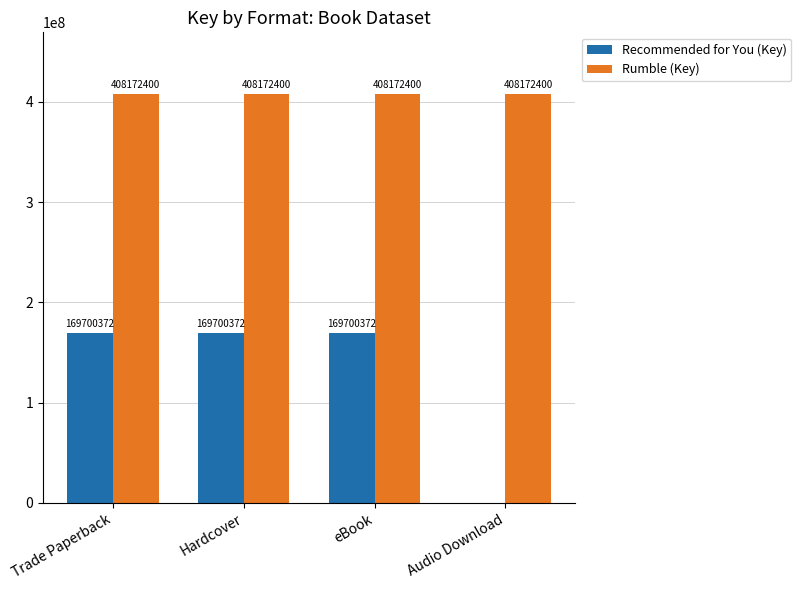

What is the highest value of the Rumble (Key) series?

408172400